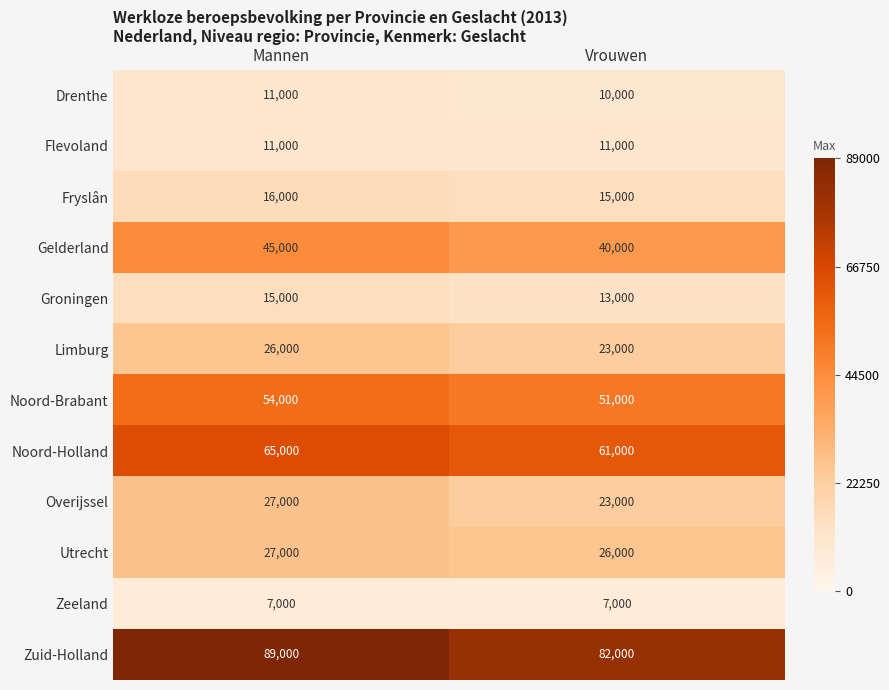

Read the Utrecht value at Vrouwen.

26000